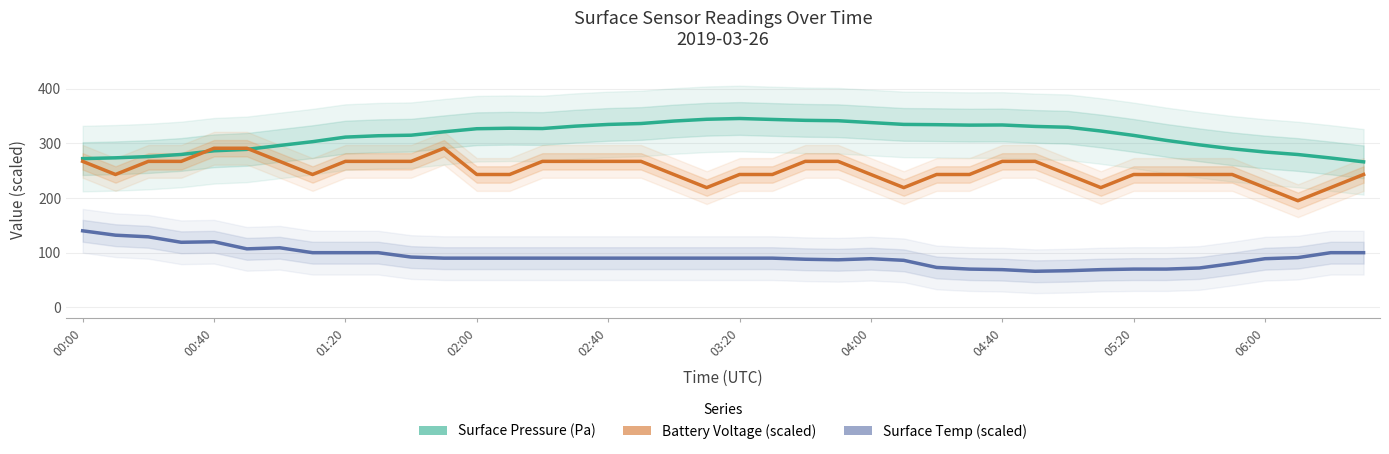

Which series has the largest total across all categories?

Surface Pressure (Pa)